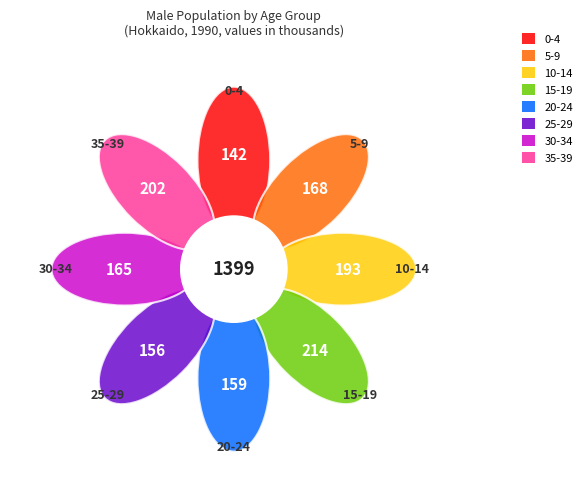

To the nearest percent, what is the difference between the largest and smallest slice percentages?

5%